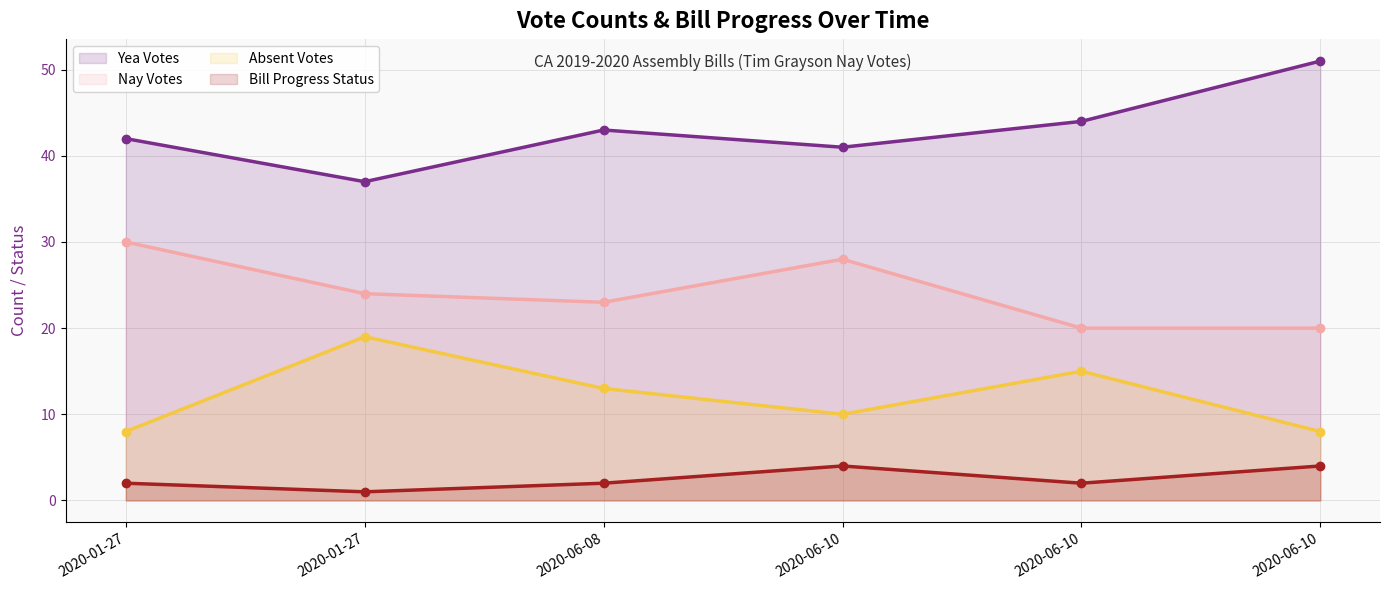

What is the difference between the maximum and second lowest values in the Nay Votes series?

10